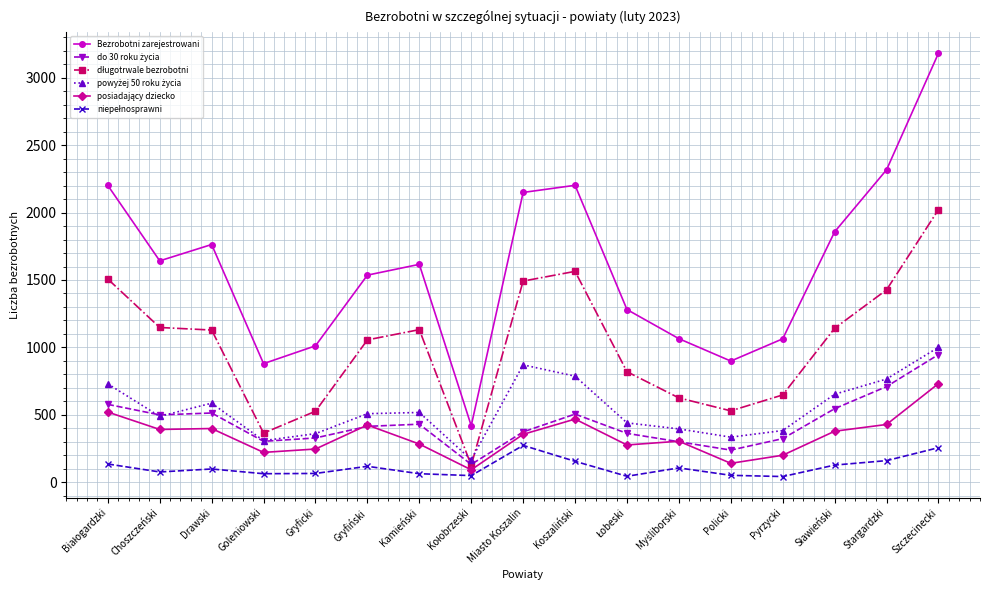

At which category is the sum across all series the highest?

Szczecinecki